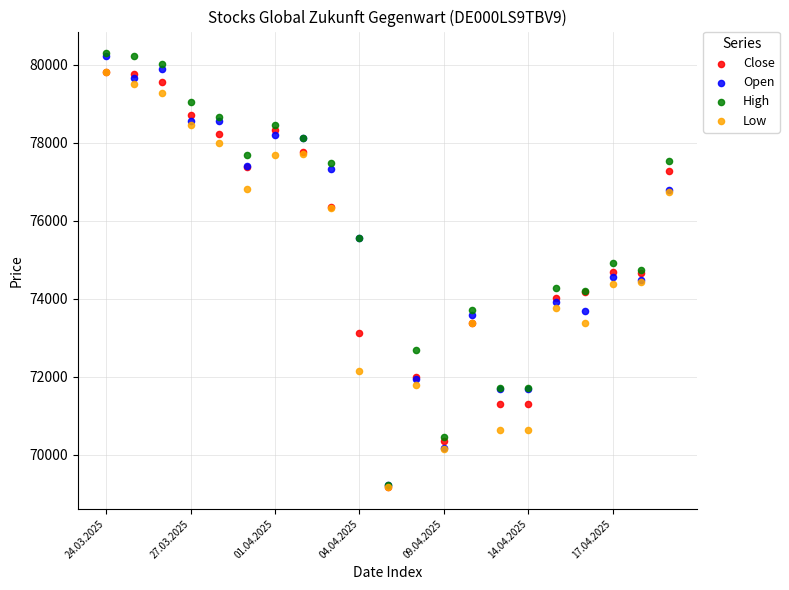

What are all the series names shown in the legend?

Close, Open, High, Low